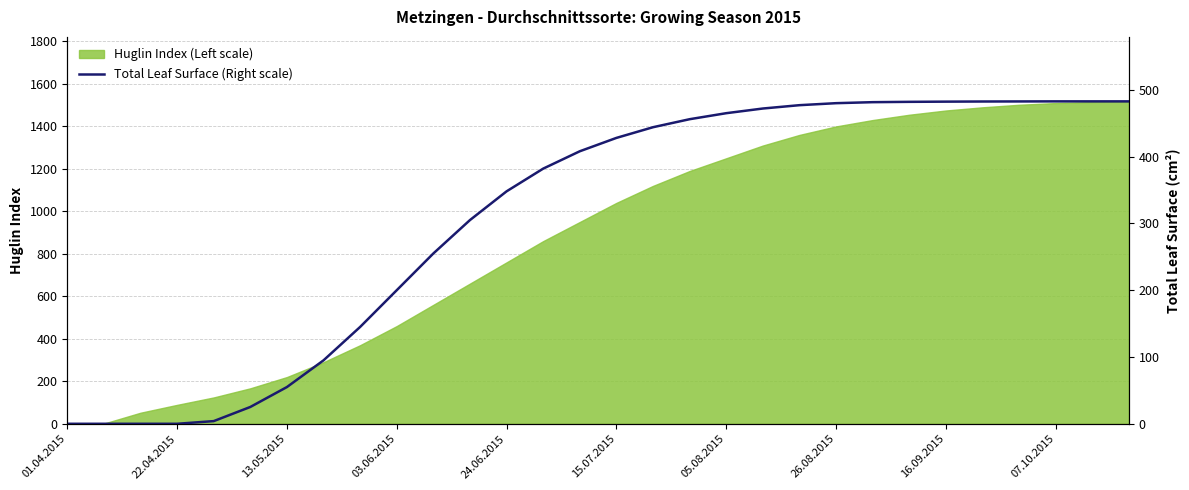

True or false: the data has more than 2 interior local peaks.

False